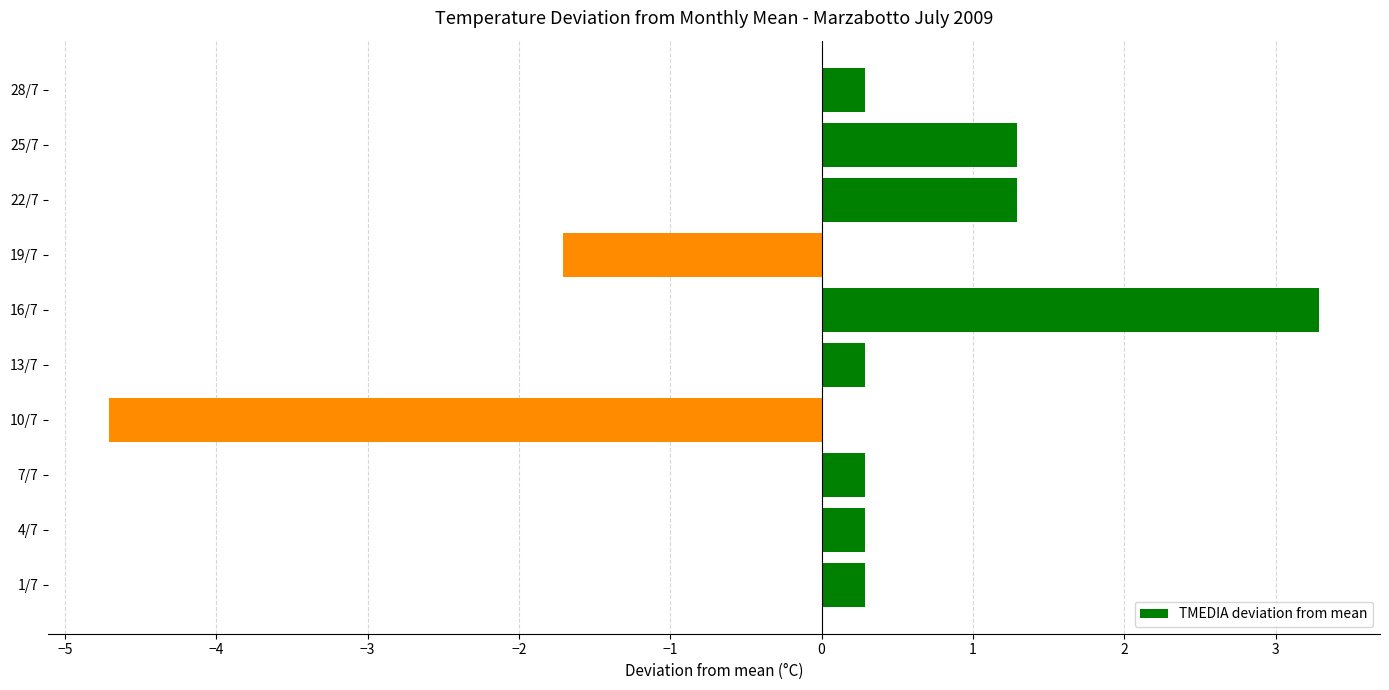

What is the change in value from 16/7 to 25/7?

-2.0